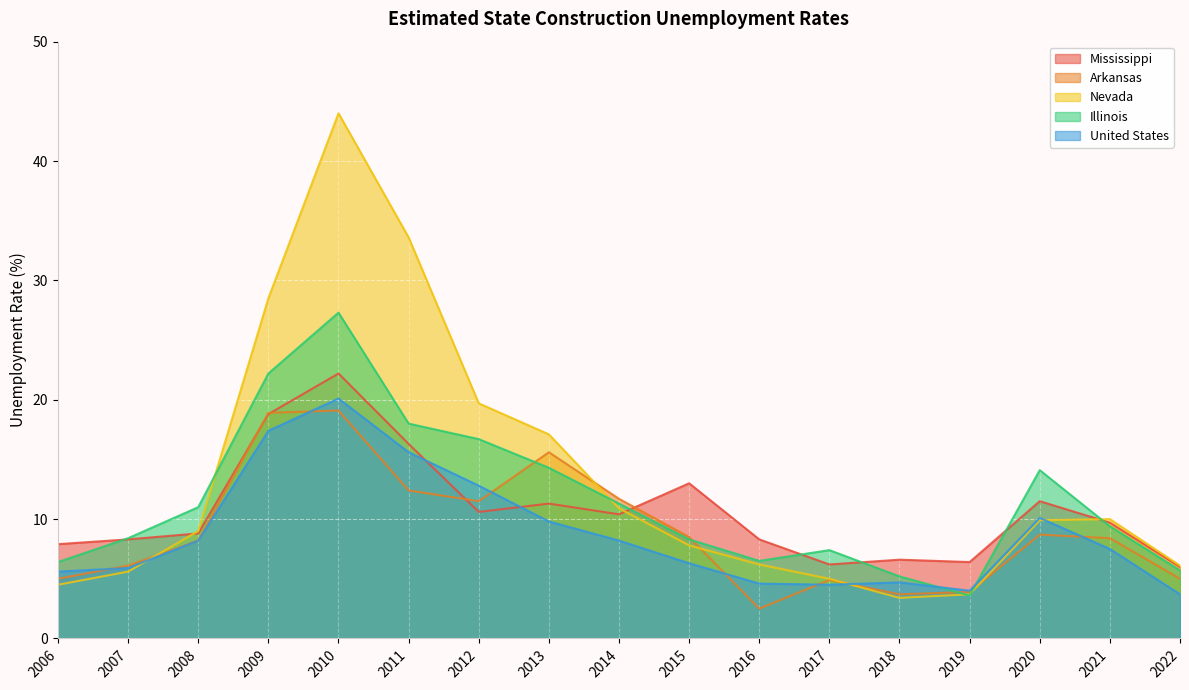

What are all the series names shown in the legend?

Mississippi, Arkansas, Nevada, Illinois, United States